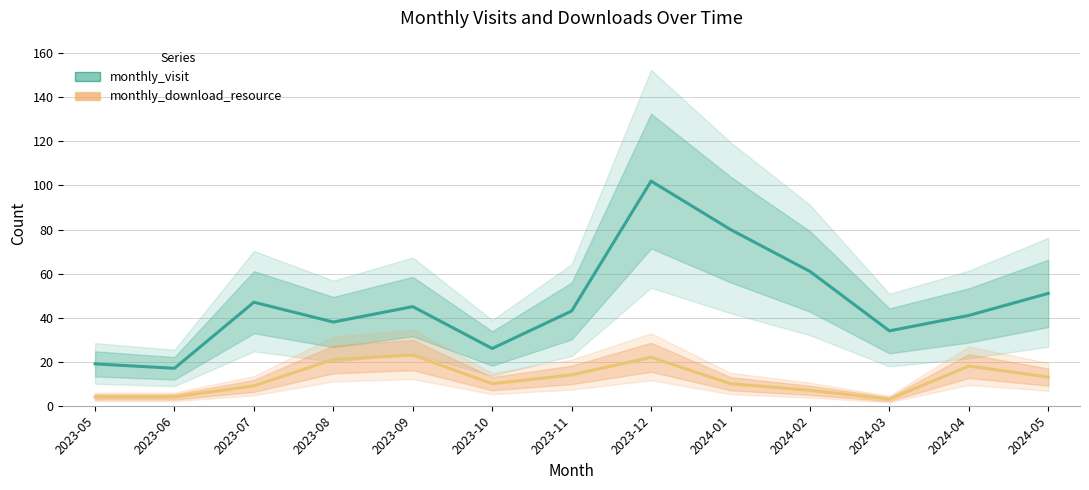

True or false: monthly_visit and monthly_download_resource intersect in this chart.

False